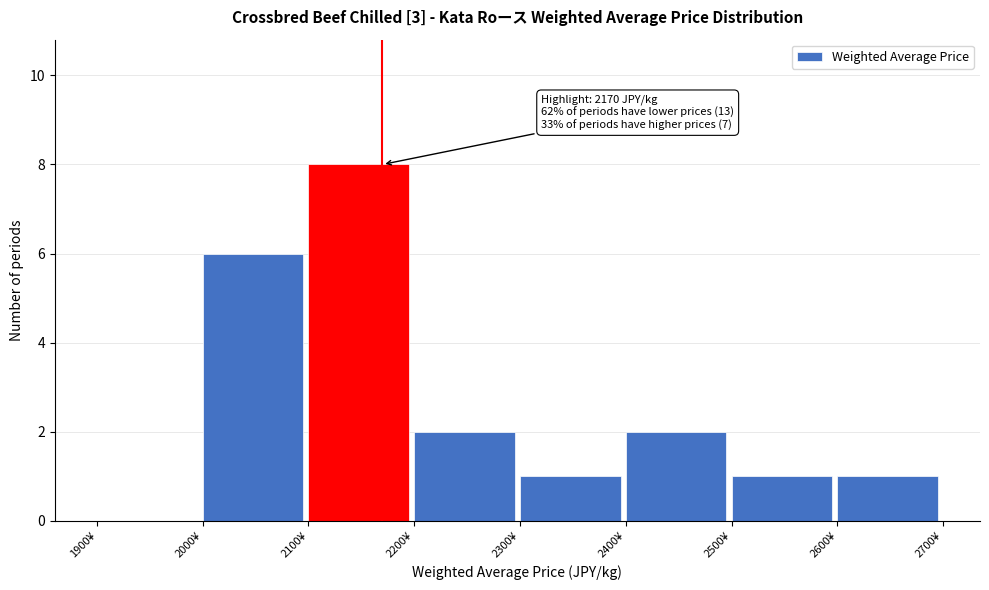

Which range on the x-axis has the tallest bar?

2100 to 2200